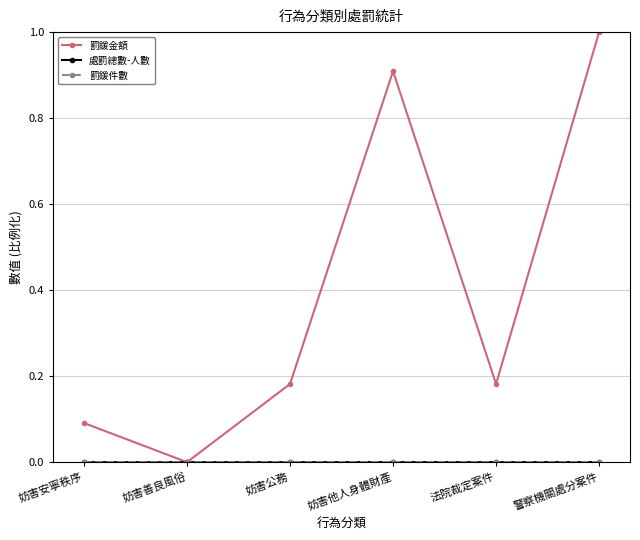

How many lines are shown in the chart?

3